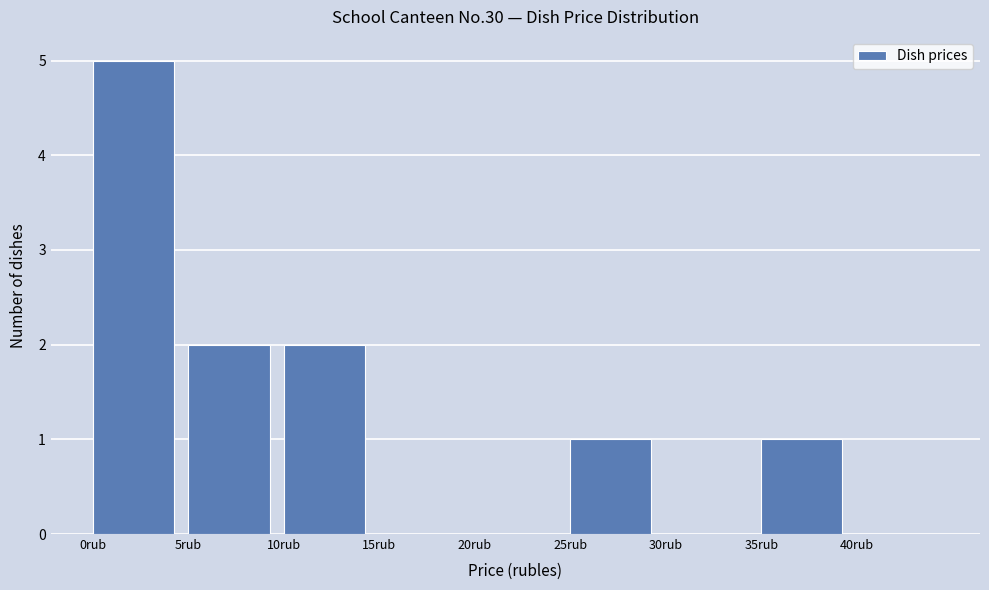

Which range on the x-axis has the tallest bar?

0 to 5